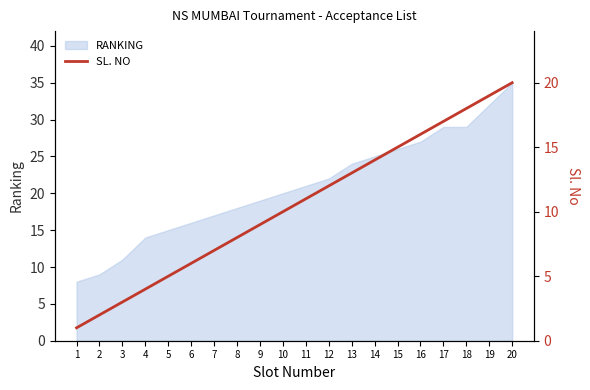

Which category has the highest value across all series?

20